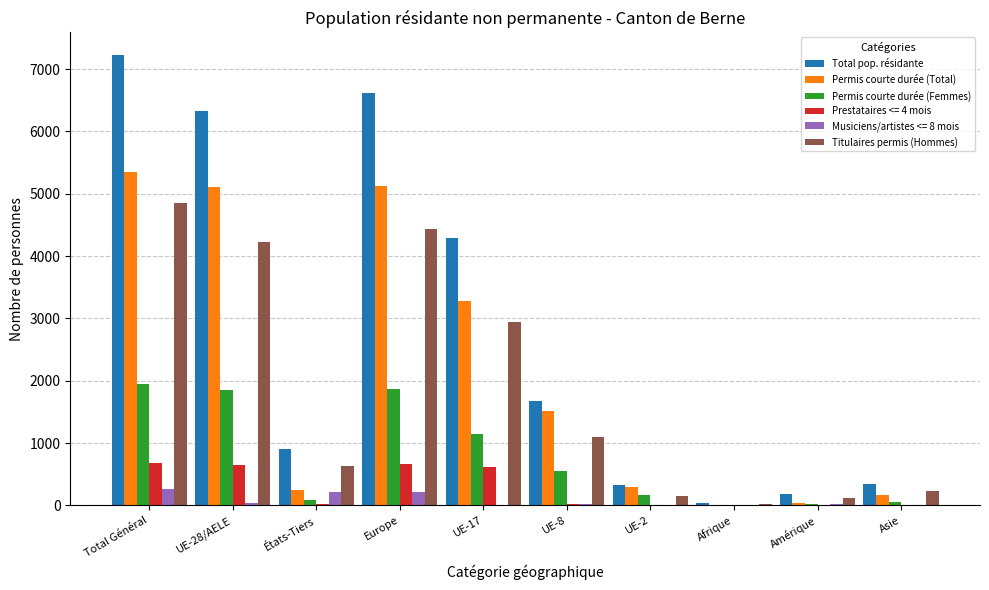

Count the number of data series in this chart.

6